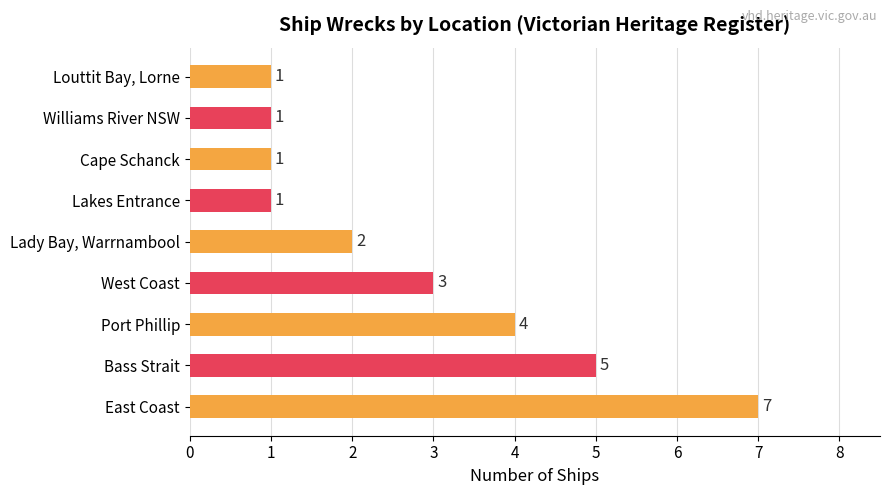

What is the label of the 8th bar from the right?

East Coast